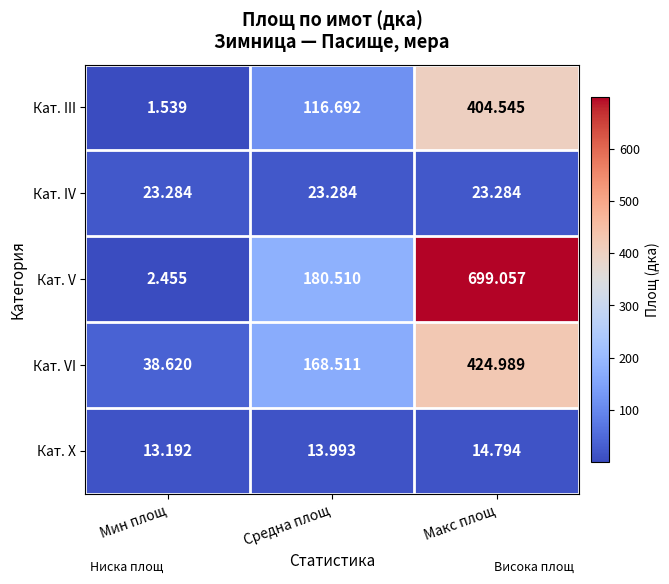

Is the value of Кат. III at Средна площ greater than the value of Кат. VI at Макс площ?

No